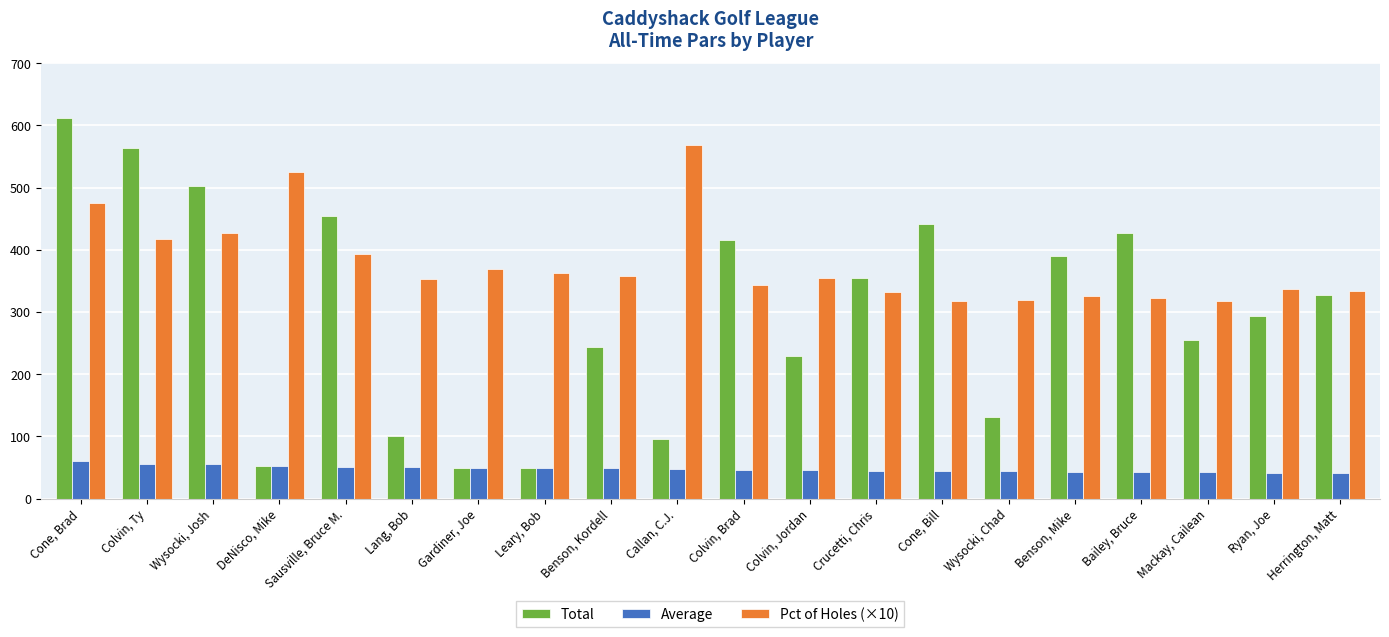

Which series changed the most between Wysocki, Chad and Herrington, Matt?

Total